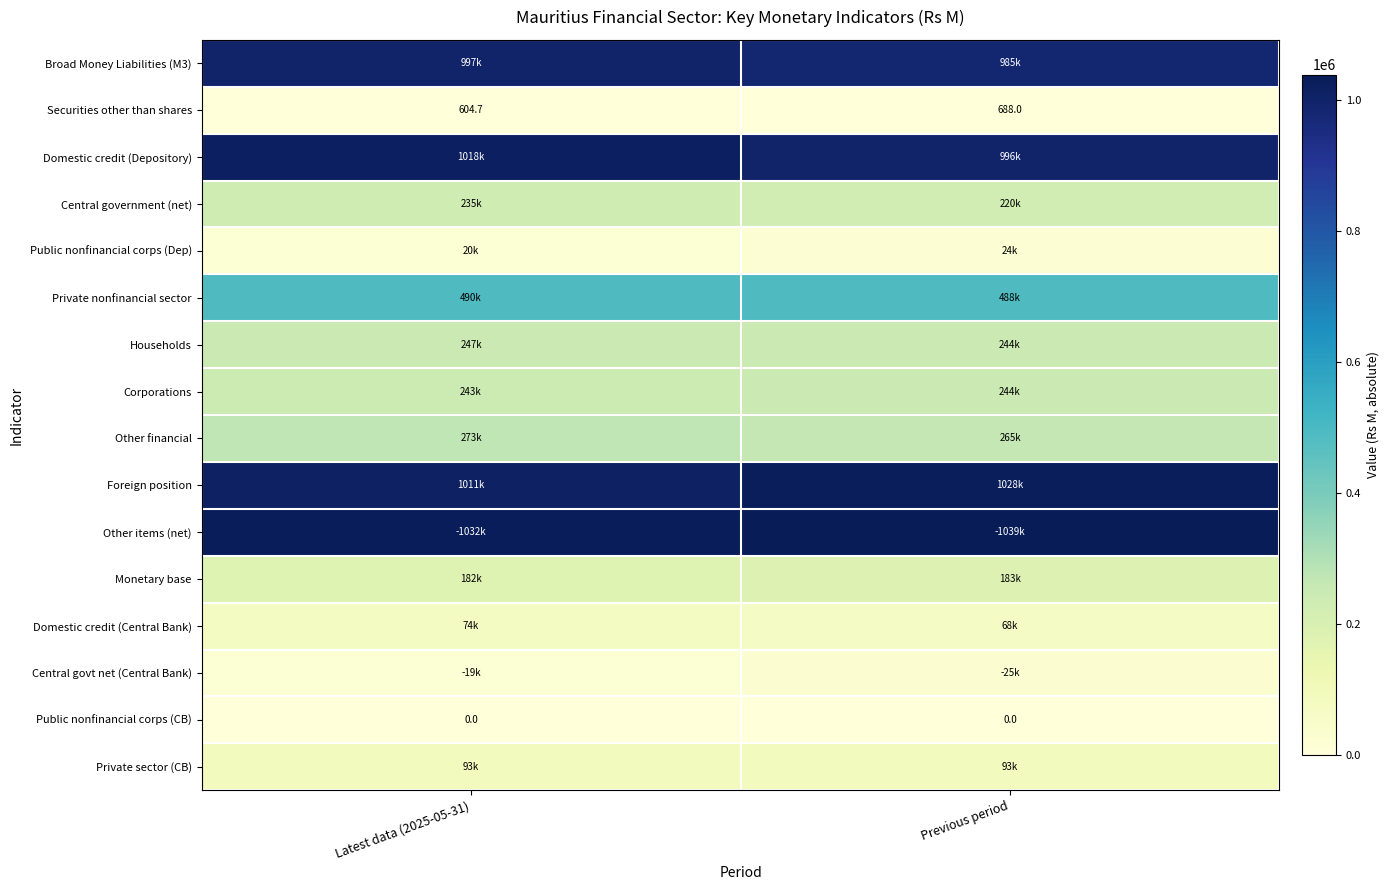

How many values in the Domestic credit (Depository) series exceed 1017872?

1